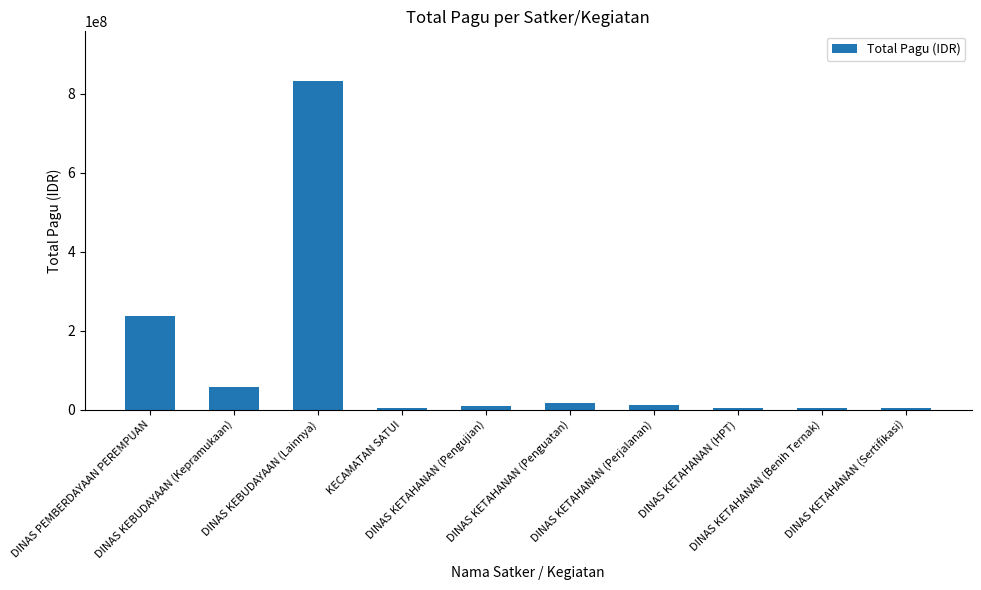

What is the smallest value displayed?

3600000